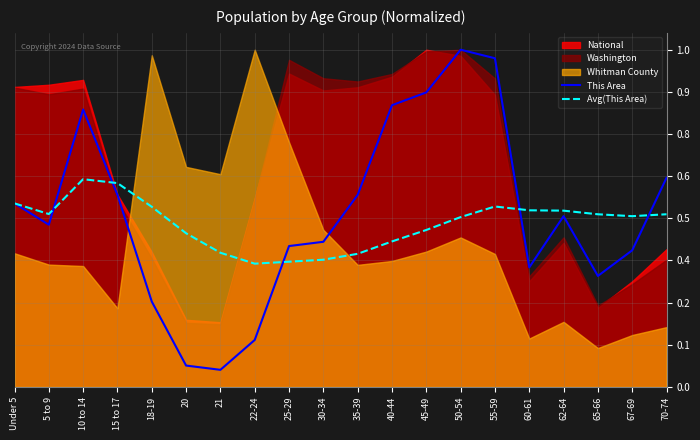

List the labels in order of Avg(This Area) value, largest first.

10 to 14, 15 to 17, Under 5, 55-59, 18-19, 60-61, 62-64, 5 to 9, 70-74, 65-66, 67-69, 50-54, 45-49, 20, 40-44, 21, 35-39, 30-34, 25-29, 22-24